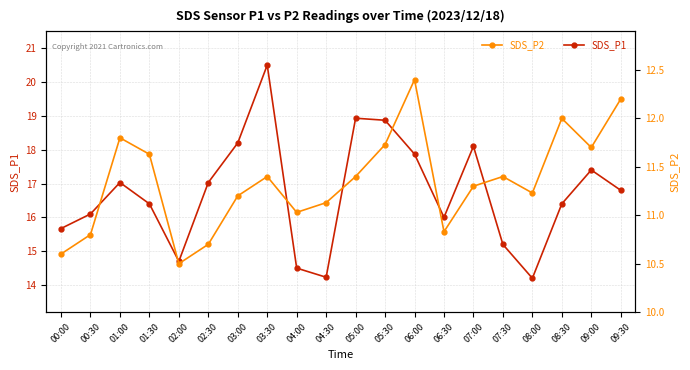

What are all the series names shown in the legend?

SDS_P1, SDS_P2